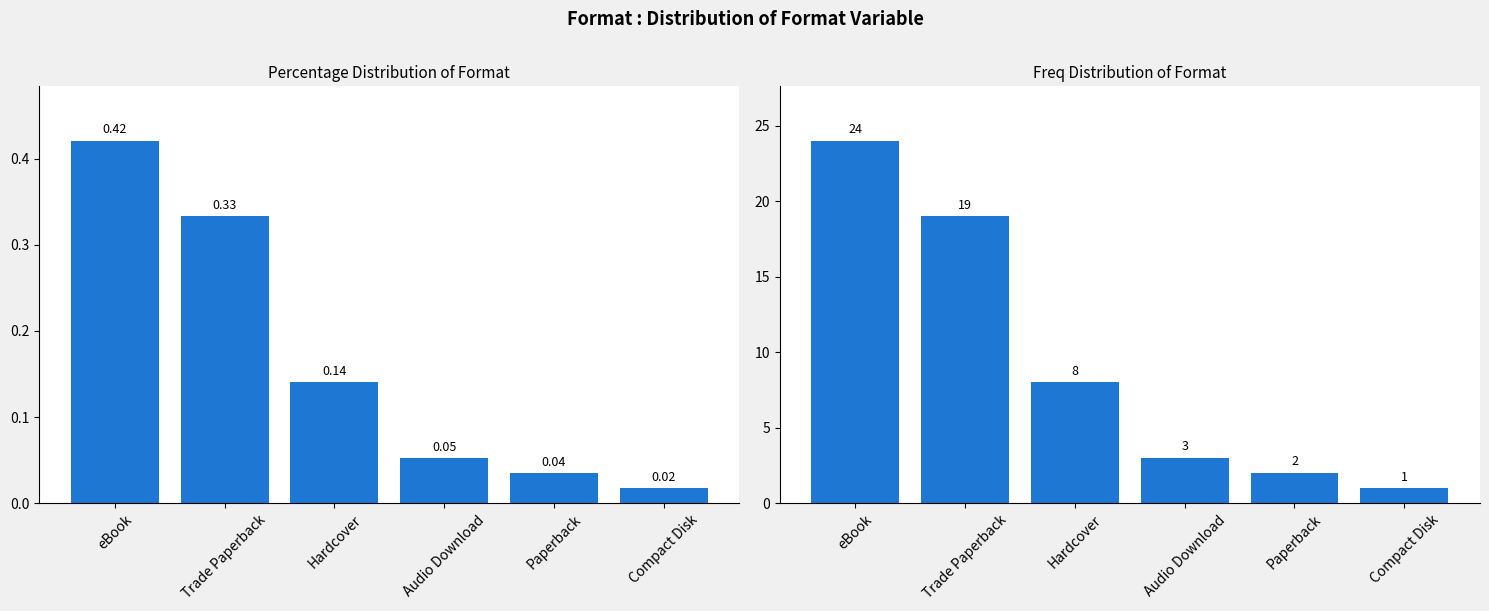

Are the bars grouped side by side (vs. stacked)?

Yes